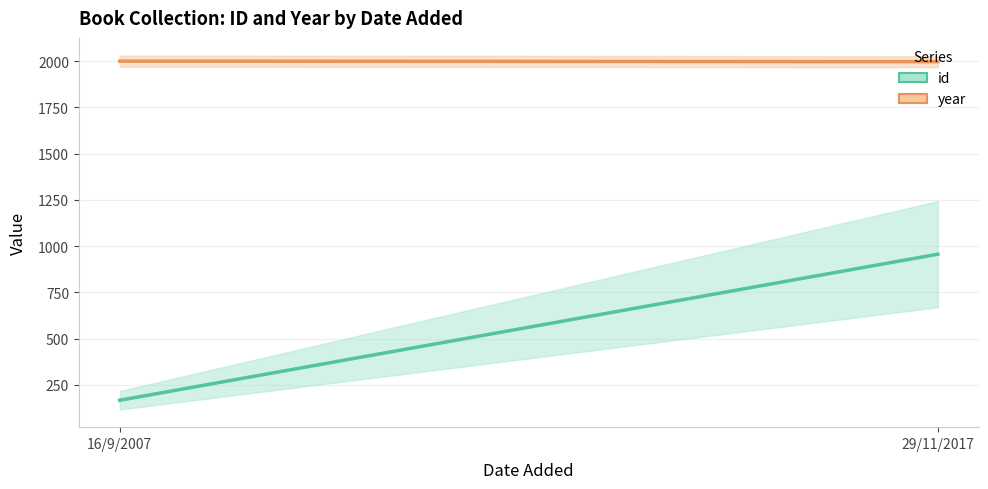

Reading left to right, transcribe all the data shown in this chart.

id: 166	956
year: 2000	1997